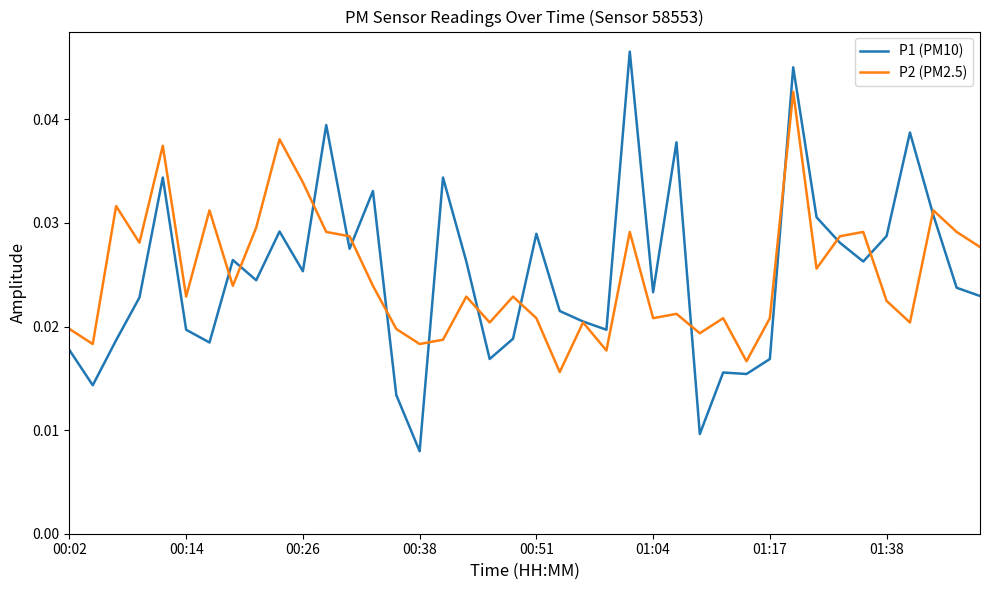

In P2 (PM2.5), how many points are lower than both neighbors (excluding endpoints)?

13